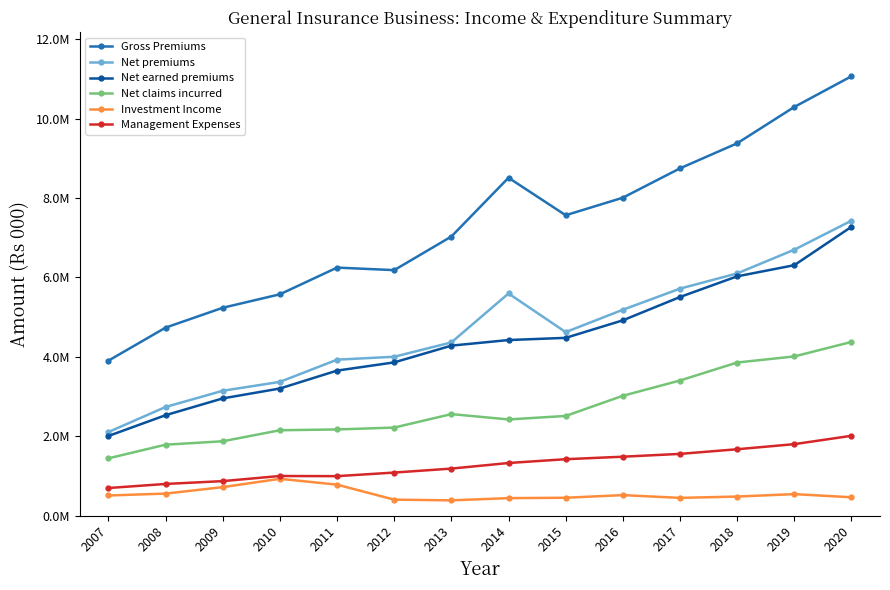

What is the spread (max minus min) of values at 2018?

8896871.2